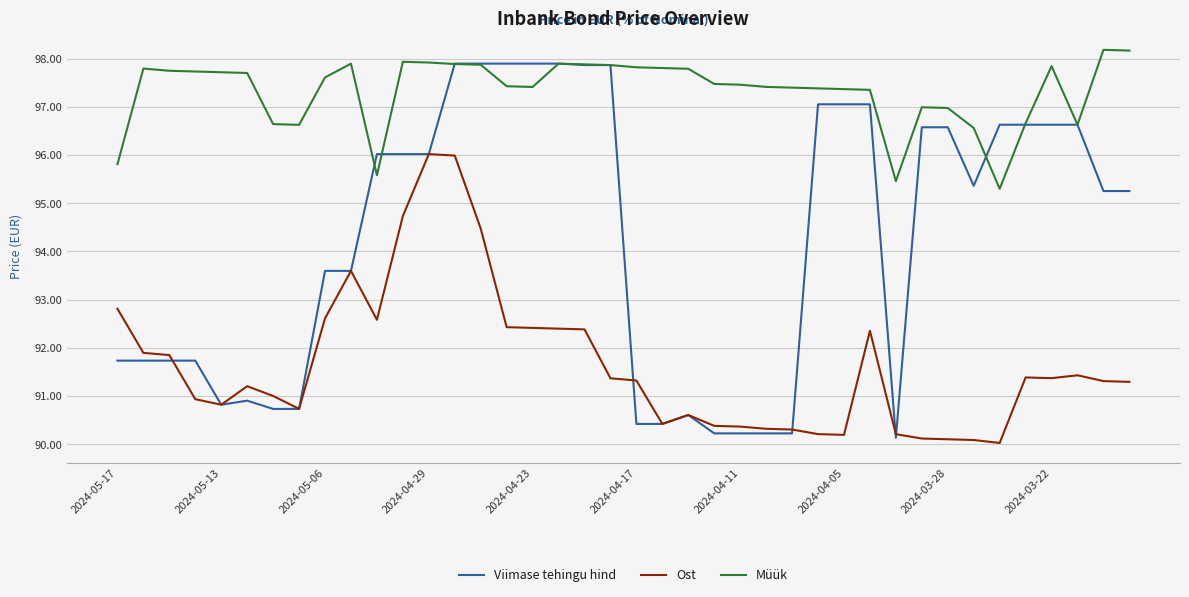

How many lines are shown in the chart?

3